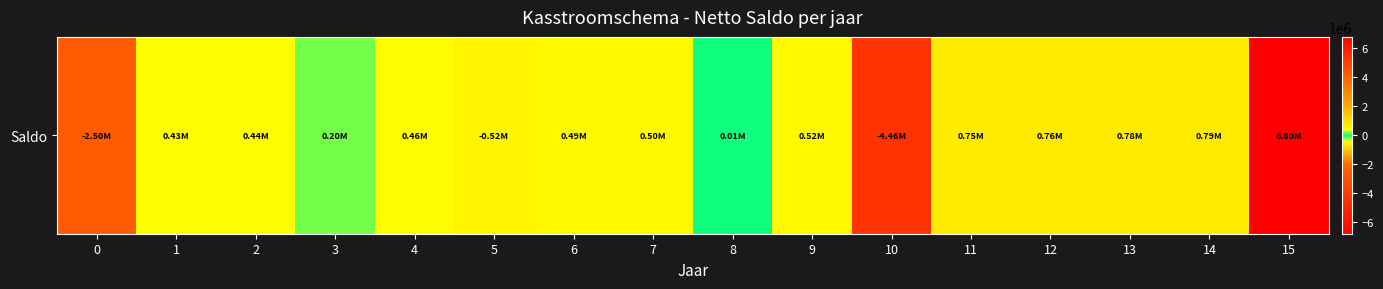

Which category has the highest value across all series?

15